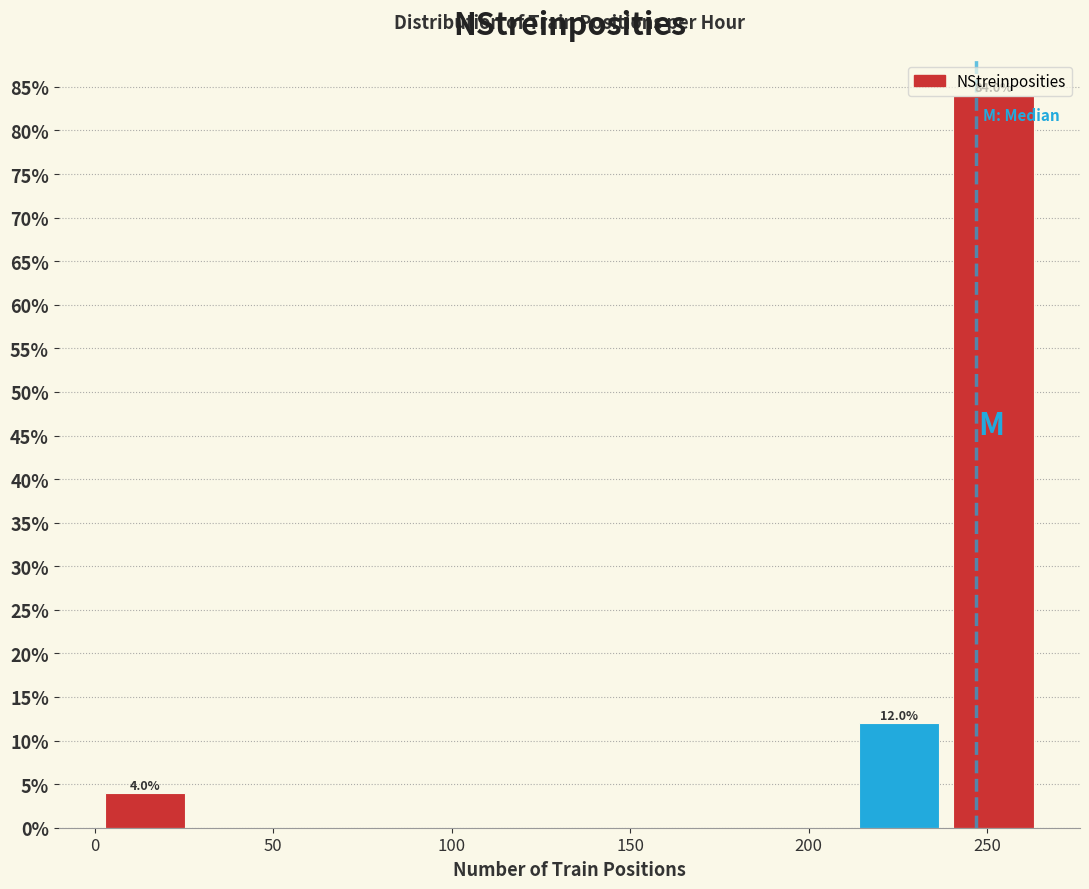

Over which range of the x-axis is the bar tallest?

240 to 265